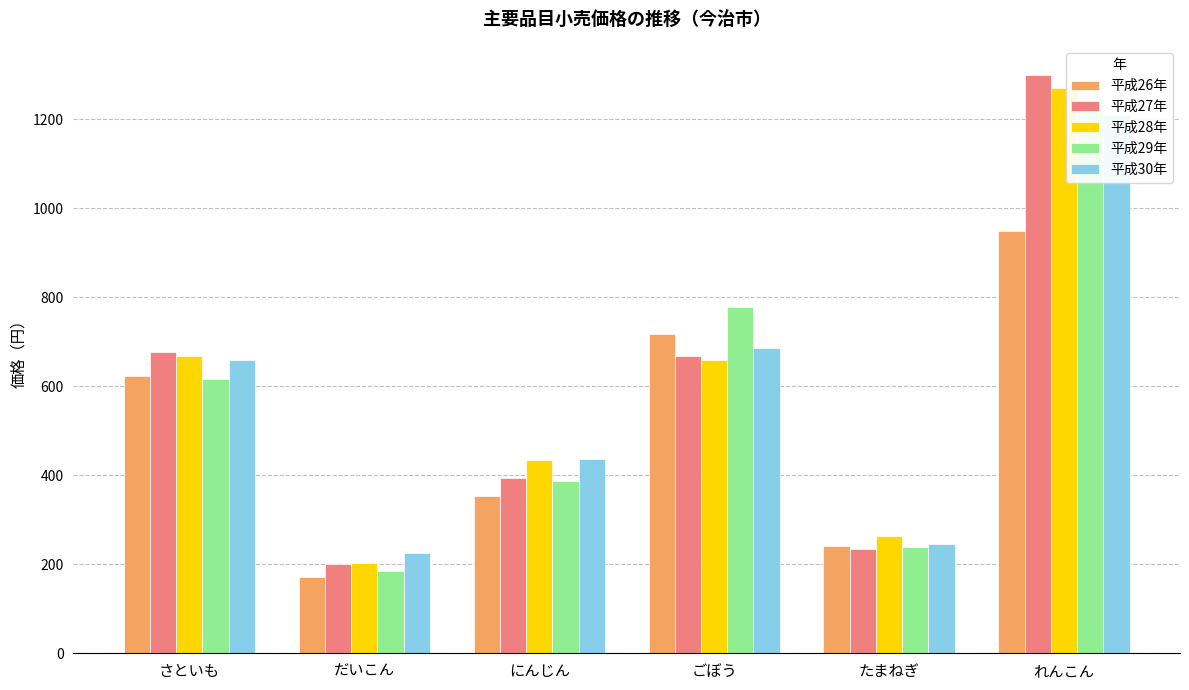

What is the approximate value of 平成30年 at だいこん?

226